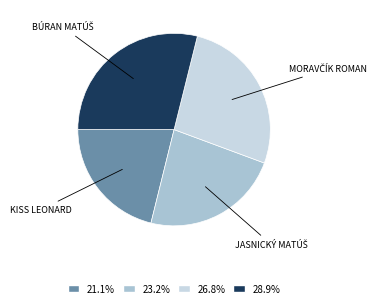

Does any single category account for the majority?

No